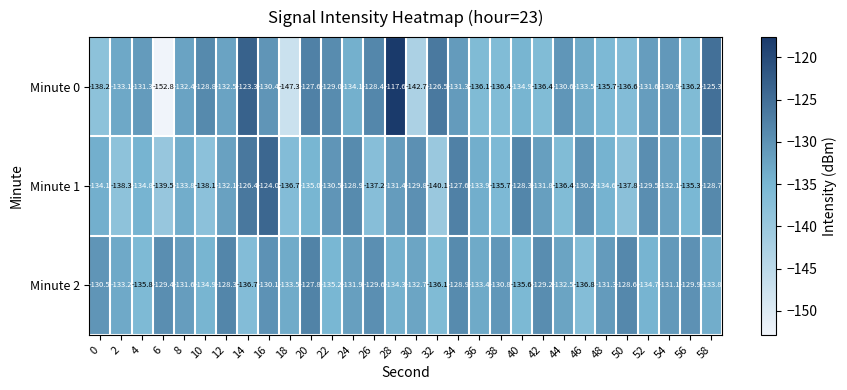

The value of Minute 2 at 20 is -127.8. True or false?

True